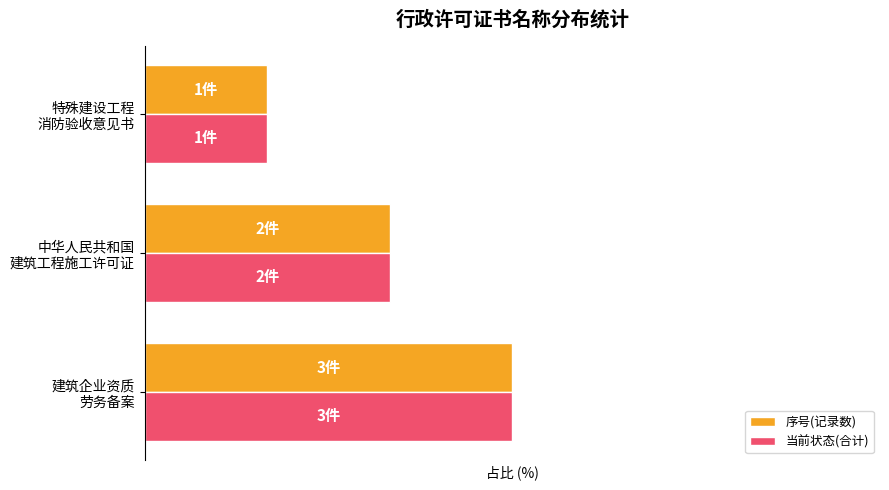

Which category has the lowest value in the 当前状态(合计) series?

特殊建设工程
消防验收意见书